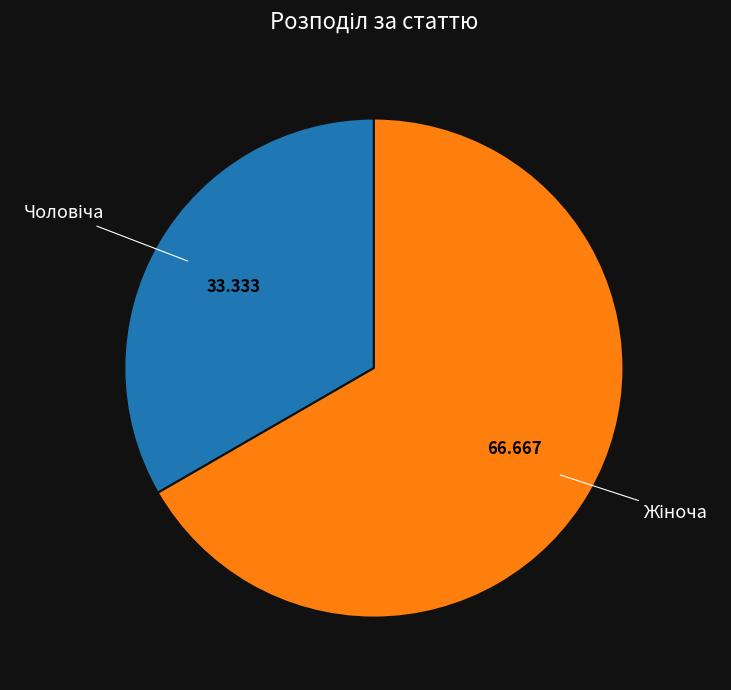

Does any single category account for the majority?

Yes